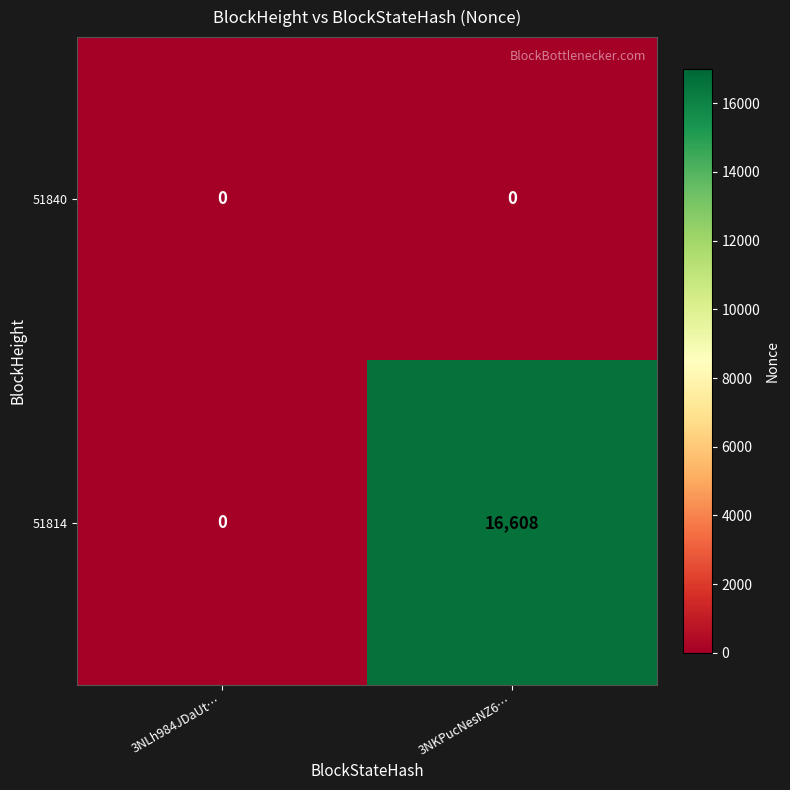

Rank the series by their average value, from lowest to highest.

51840, 51814